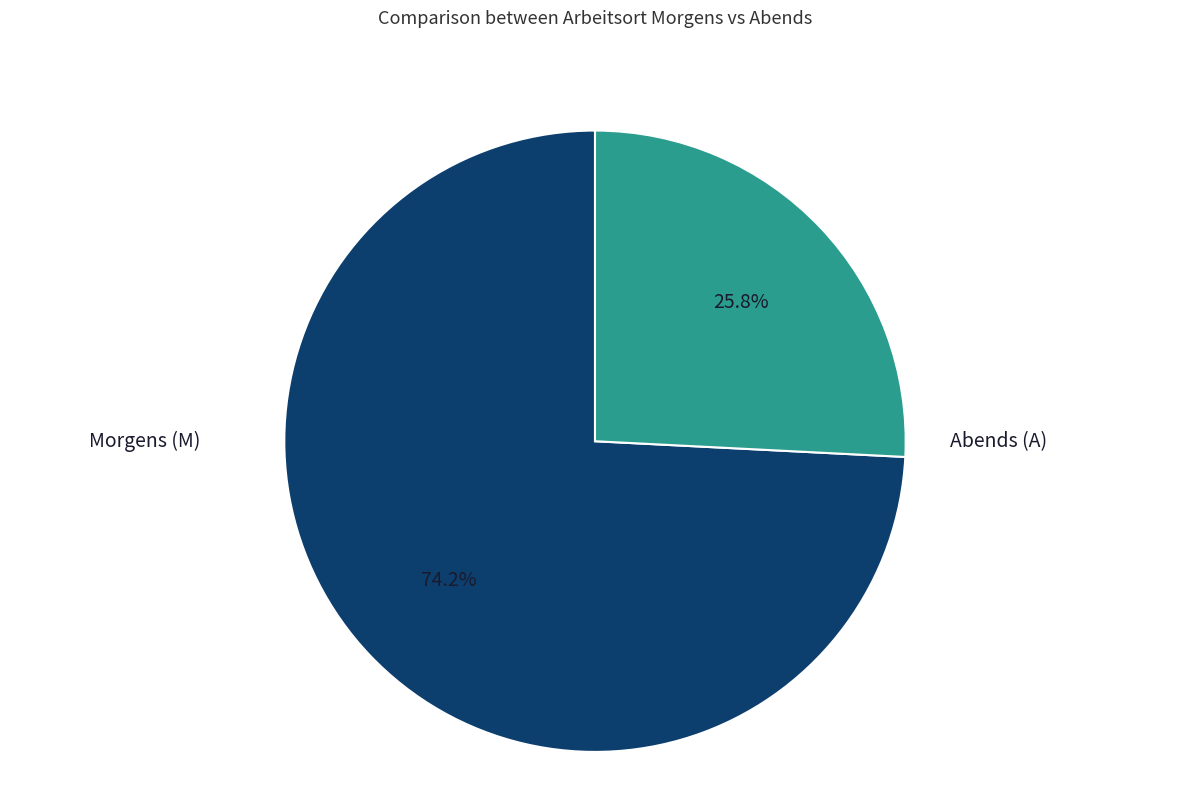

Between Abends (A) and Morgens (M), which is larger?

Morgens (M)